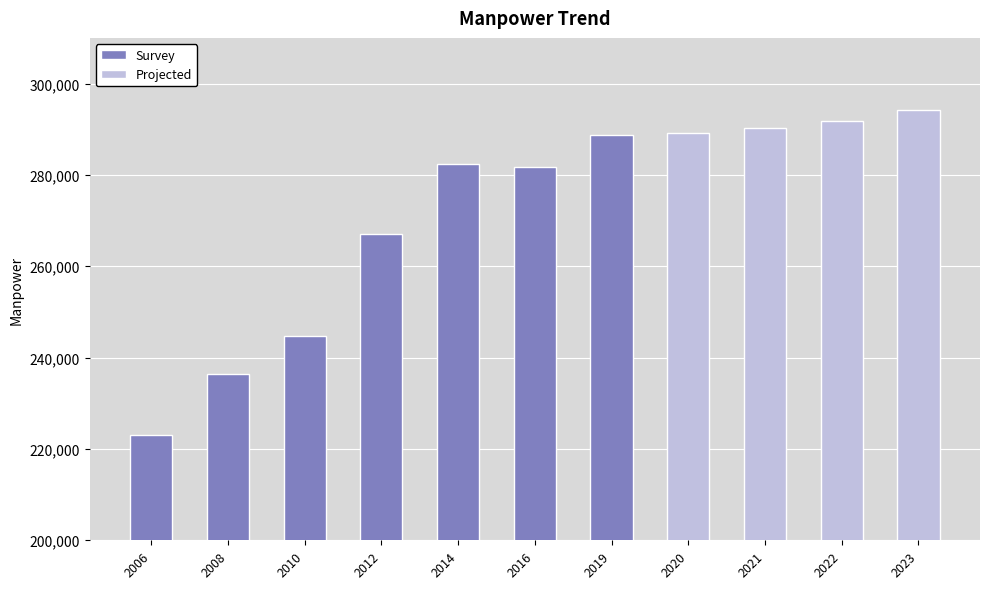

At which category is the sum across all series the highest?

2023